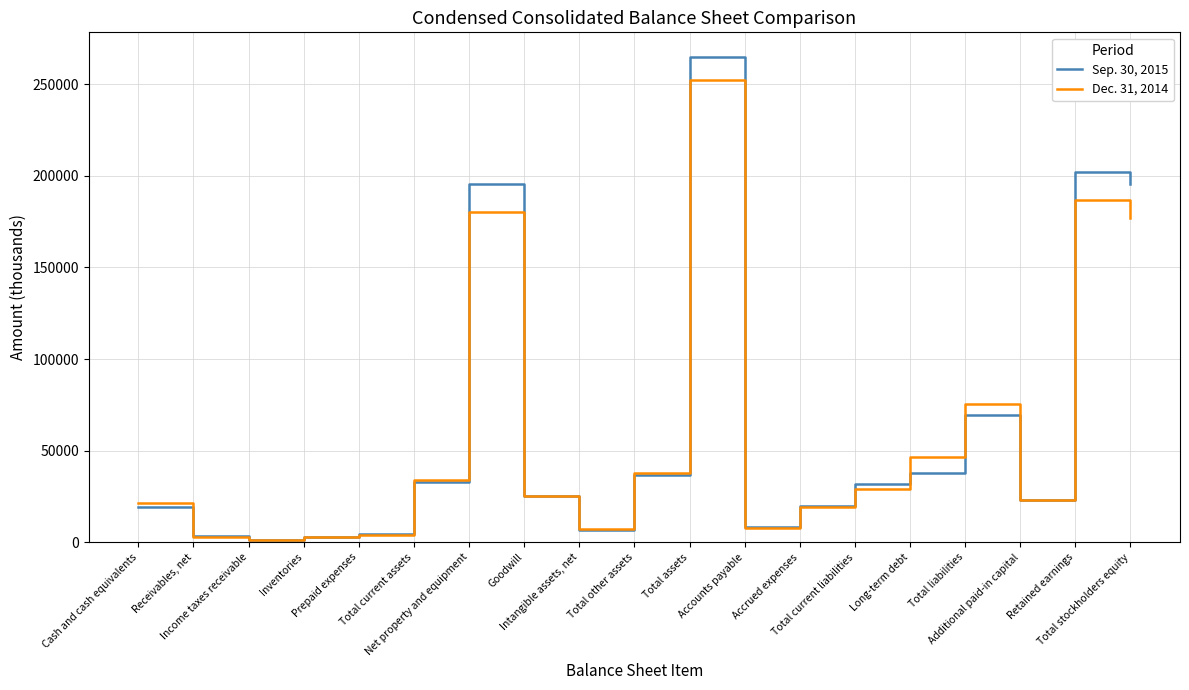

Rank the series by their average value, from lowest to highest.

Dec. 31, 2014, Sep. 30, 2015